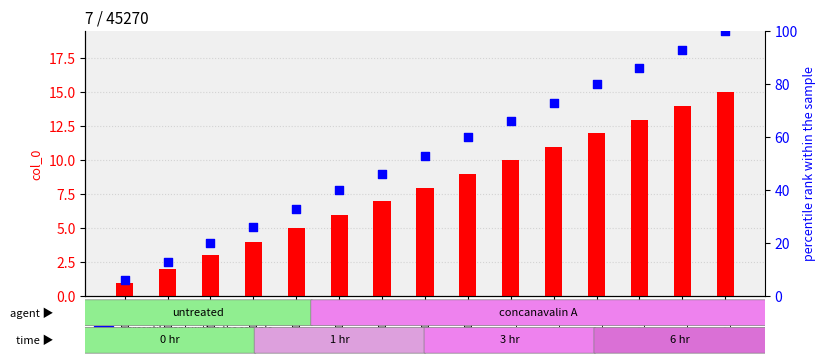

At which category is the sum across all series the highest?

ID_15